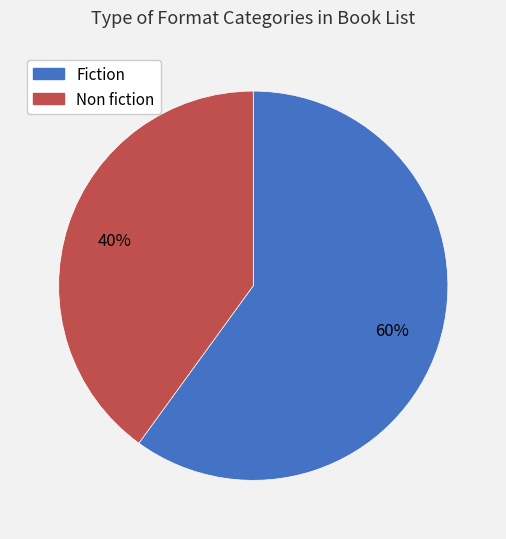

Is there a majority slice in this chart?

Yes